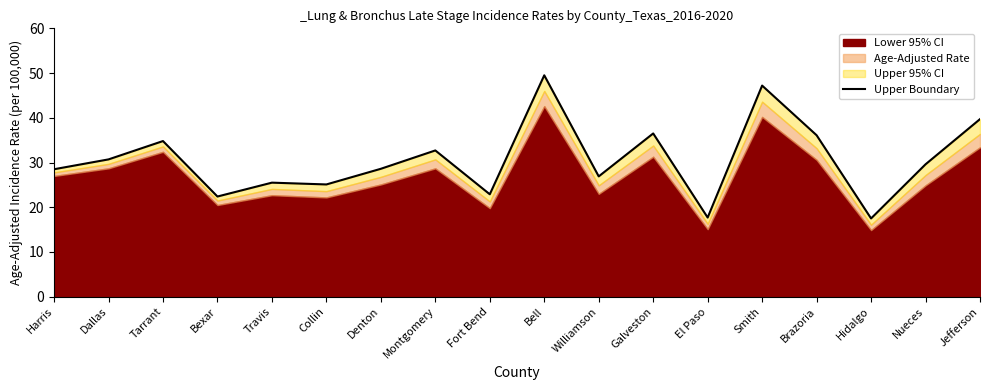

What is the sum of all values?

551.9